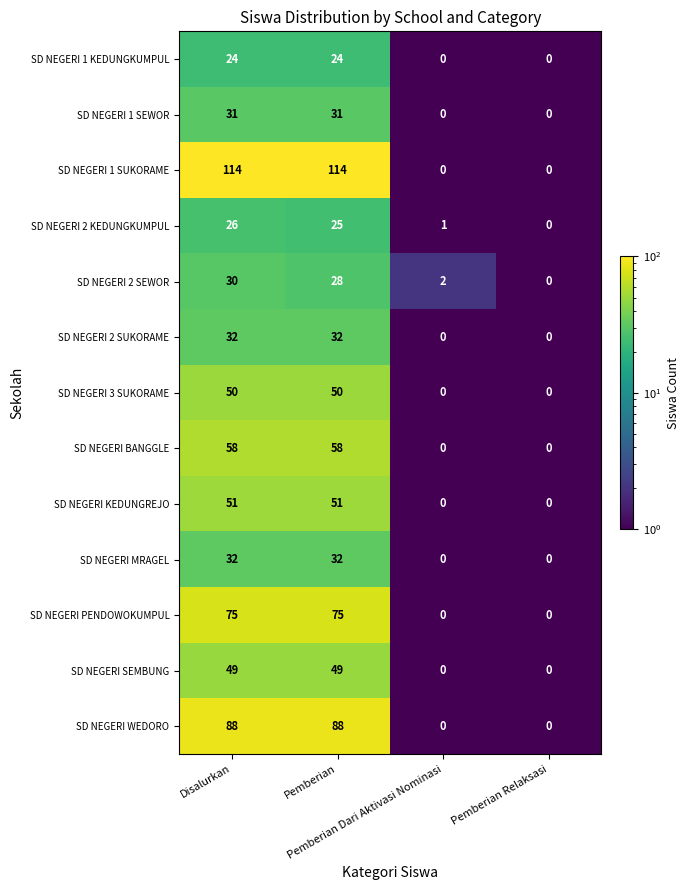

How many values in the SD NEGERI 2 SEWOR series are below 28?

2